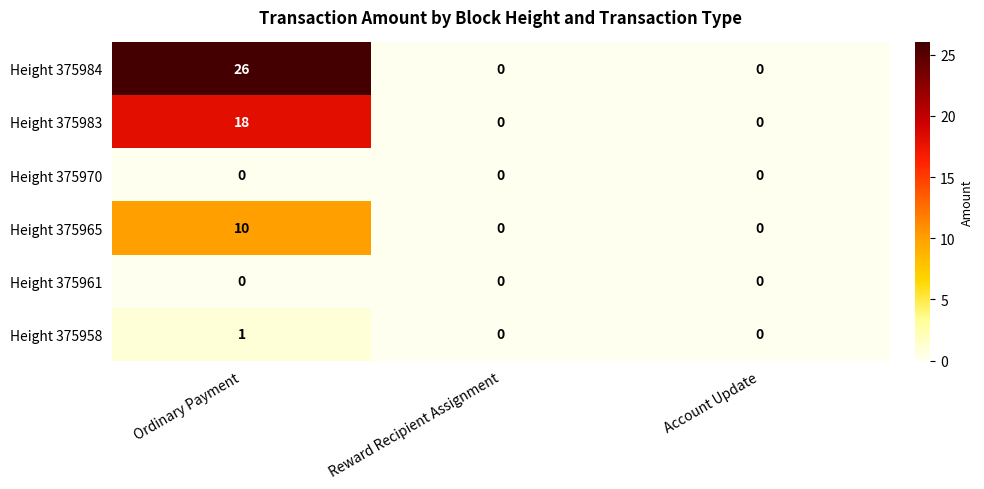

Reading right to left, transcribe all the data shown in this chart.

Height 375984: 0	0	26
Height 375983: 0	0	18
Height 375970: 0	0	0
Height 375965: 0	0	10
Height 375961: 0	0	0
Height 375958: 0	0	1